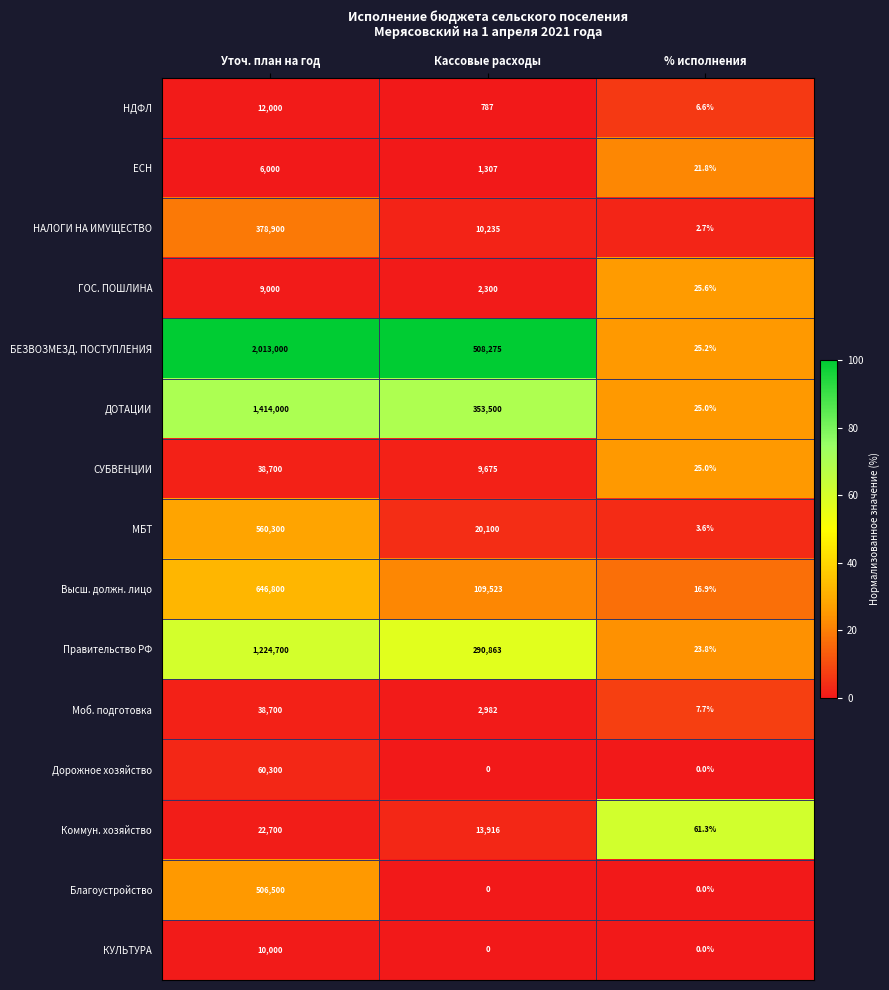

What is the maximum value shown in the chart?

2013000.0